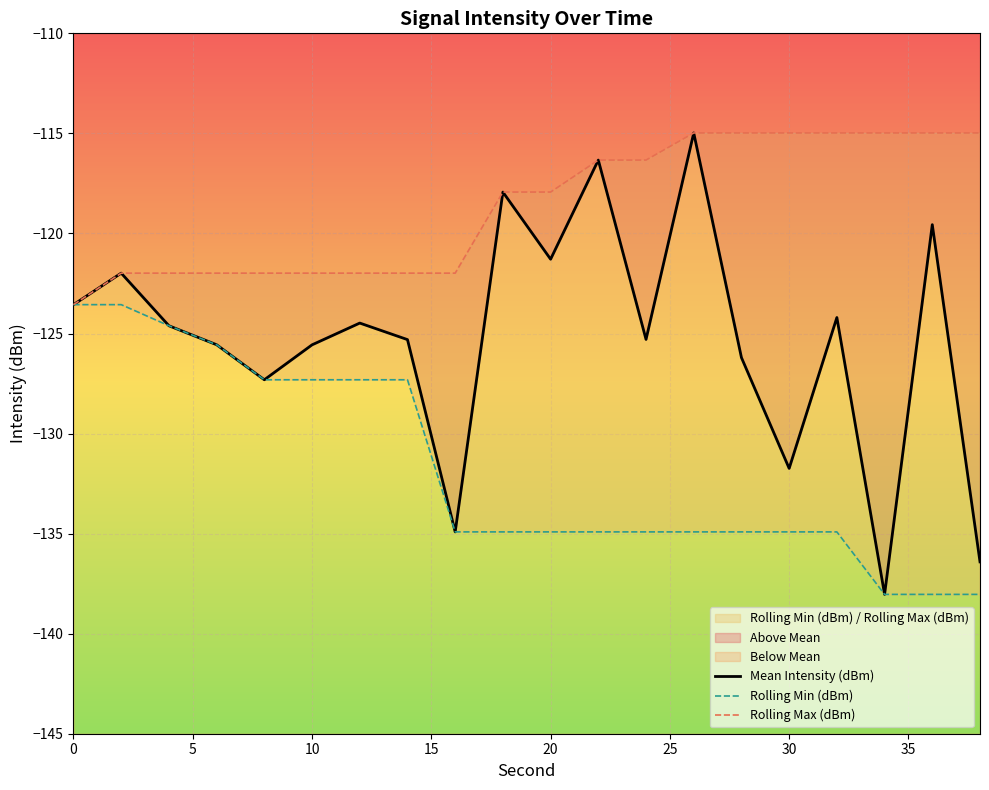

How many lines are shown in the chart?

3